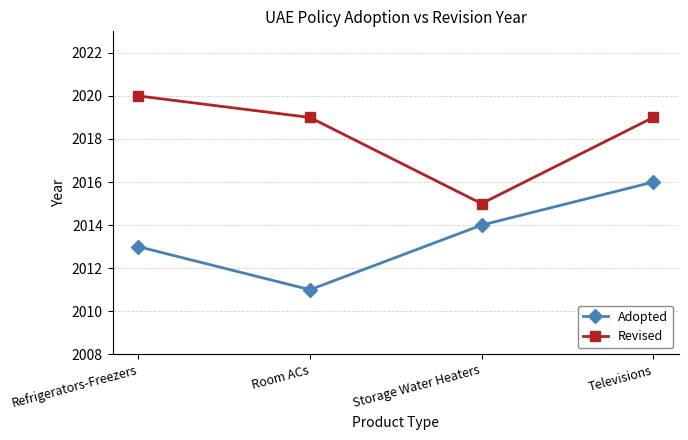

True or false: Revised and Adopted cross at least once.

False